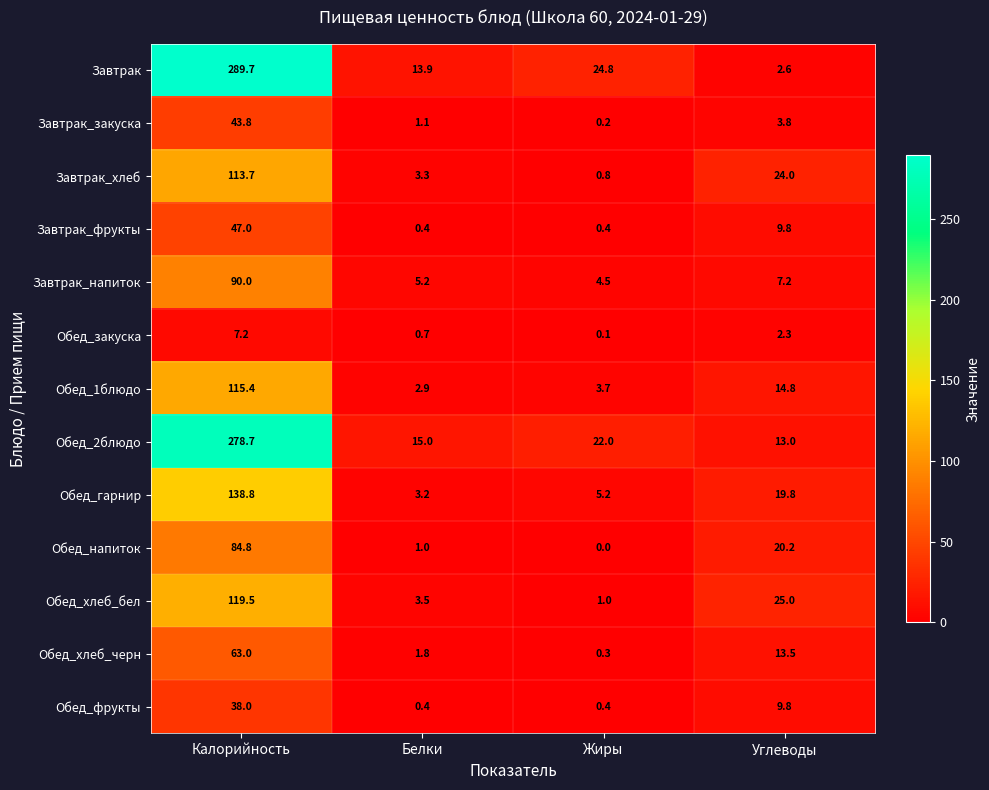

What is the total value across all series at Белки?

52.4